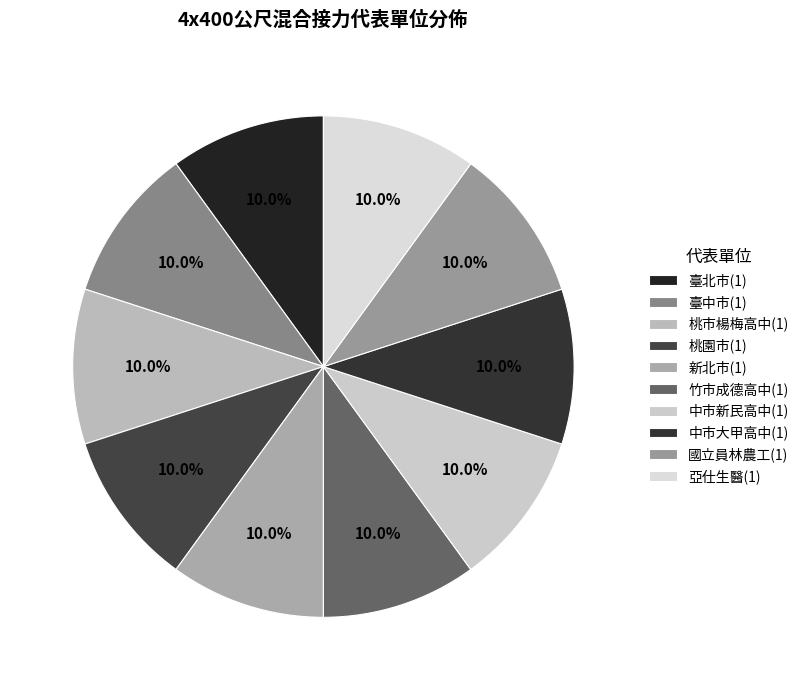

What portion of the pie excludes 國立員林農工?

90.0%